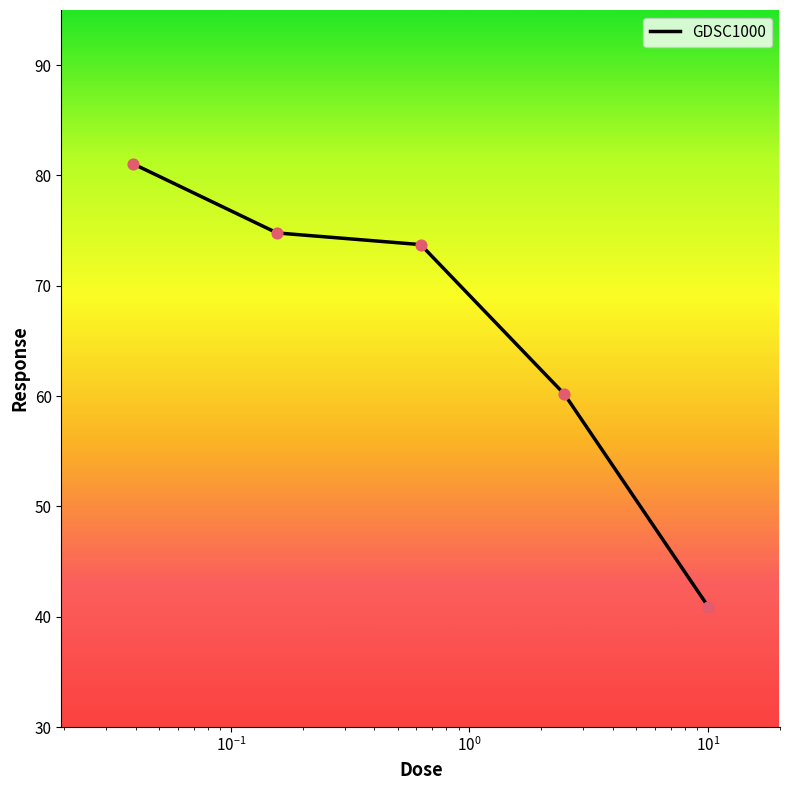

What is the difference between the maximum and minimum values?

40.1